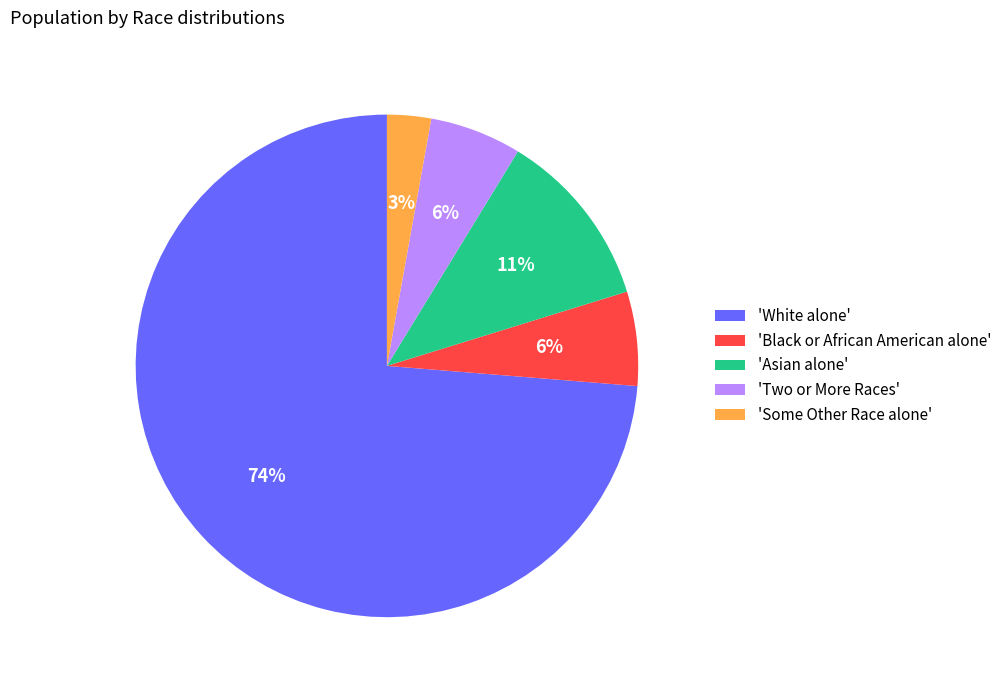

To the nearest percent, what is the average slice percentage?

20%